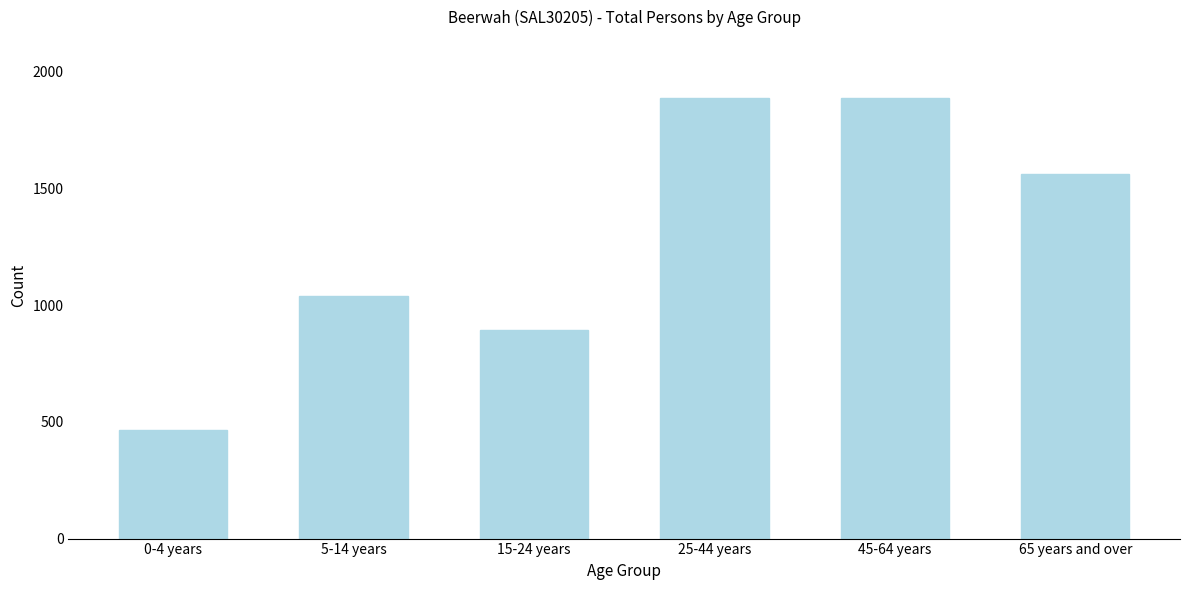

Approximately how many times larger is the value at 65 years and over compared to 45-64 years?

0.8